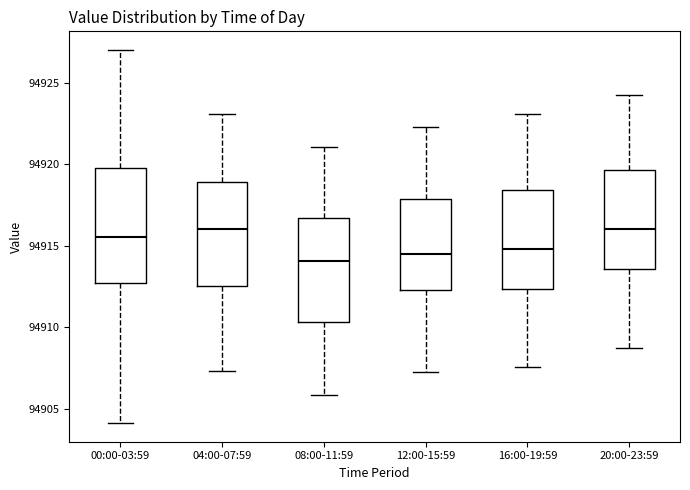

Reading left to right, transcribe this box plot: for each box, give where its median line is, the range the box spans, and where its two whiskers end, as read against the y-axis. The values are not printed on the chart, so give them approximately, as read against the axis.

00:00-03:59: median 94915.5, box 94912.5 to 94920.0, whiskers 94904.0 to 94927.0
04:00-07:59: median 94916.0, box 94912.5 to 94919.0, whiskers 94907.5 to 94923.0
08:00-11:59: median 94914.0, box 94910.5 to 94916.5, whiskers 94906.0 to 94921.0
12:00-15:59: median 94914.5, box 94912.5 to 94918.0, whiskers 94907.5 to 94922.5
16:00-19:59: median 94915.0, box 94912.5 to 94918.5, whiskers 94907.5 to 94923.0
20:00-23:59: median 94916.0, box 94913.5 to 94919.5, whiskers 94909.0 to 94924.5